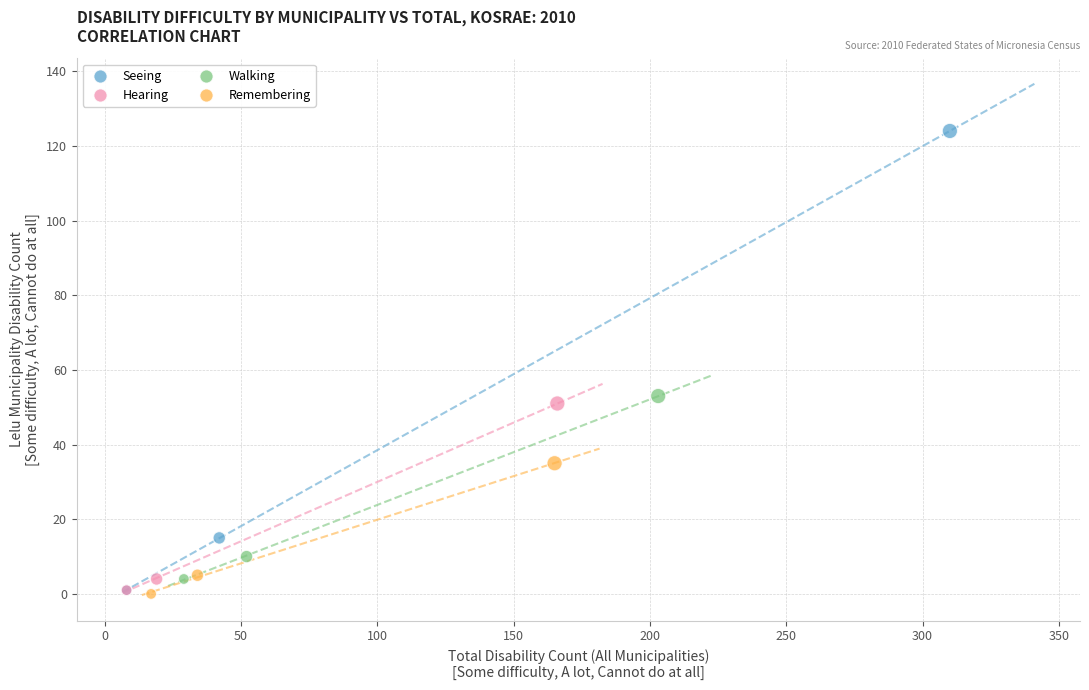

Which series reaches the maximum Y coordinate?

Seeing